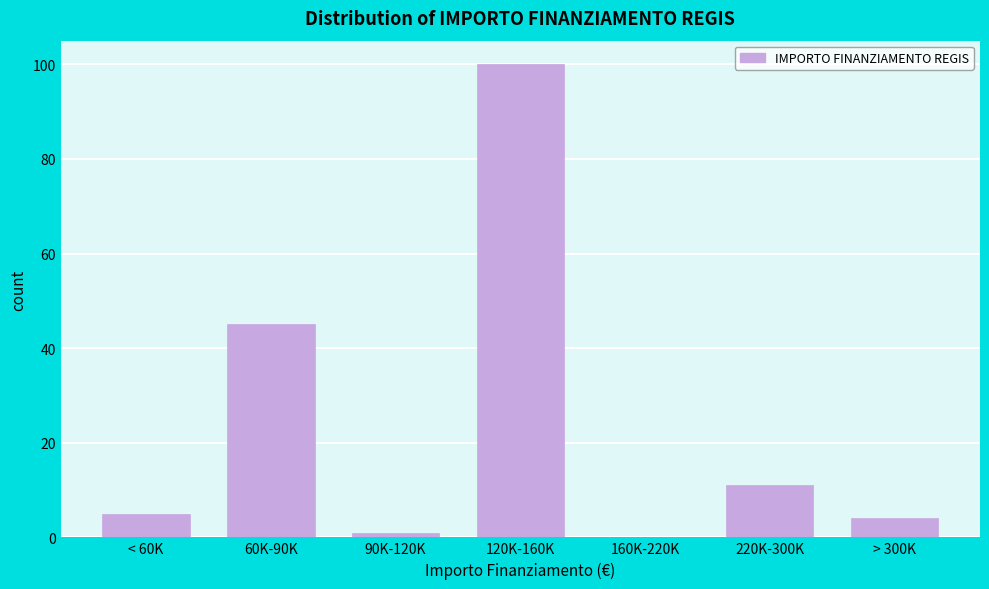

Reading left to right, transcribe all the data shown in this chart.

< 60K=5	60K-90K=45	90K-120K=1	120K-160K=100	160K-220K=0	220K-300K=11	> 300K=4